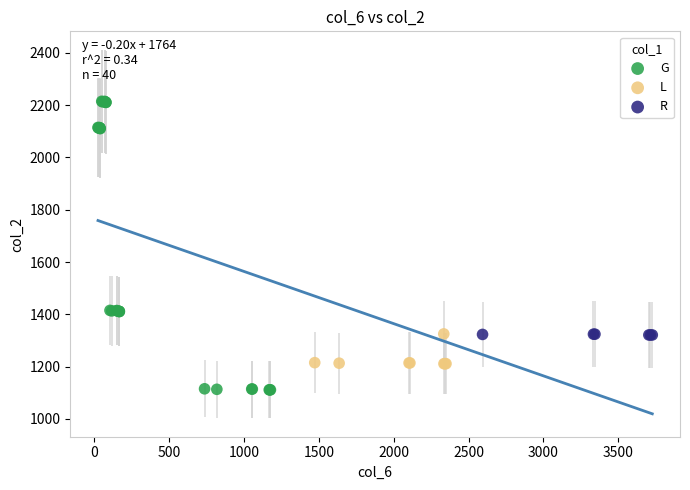

Which series contains the lowest Y value?

G